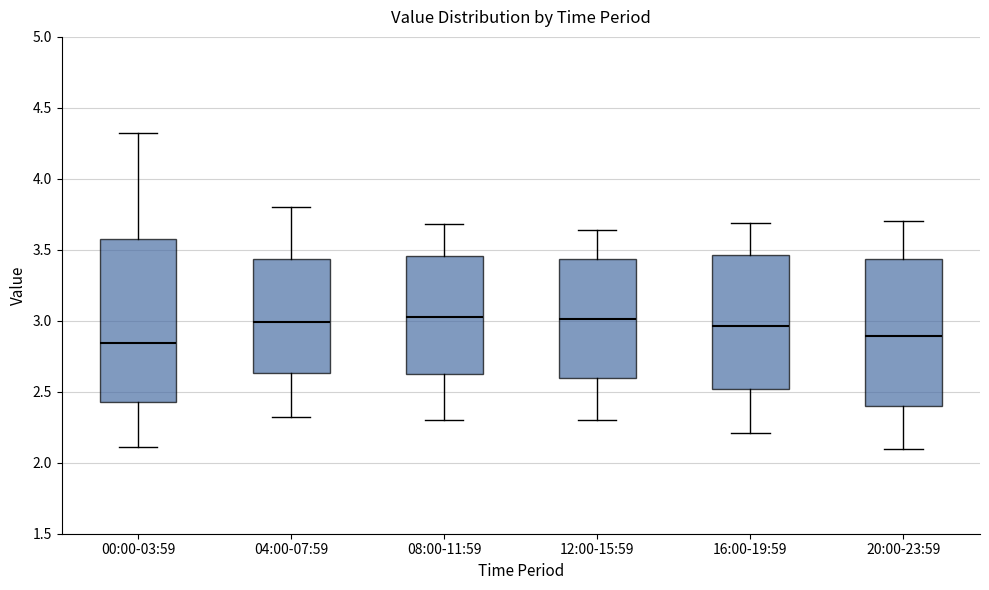

Which box is the tallest, from its lower edge to its upper edge?

00:00-03:59